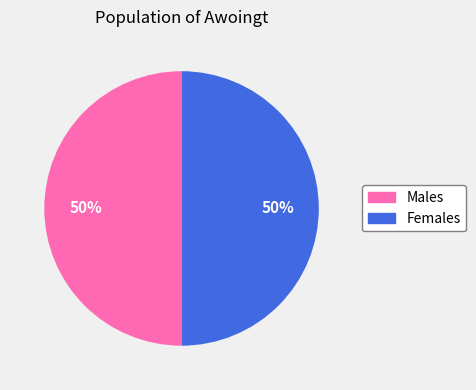

How many slices are in this pie chart?

2